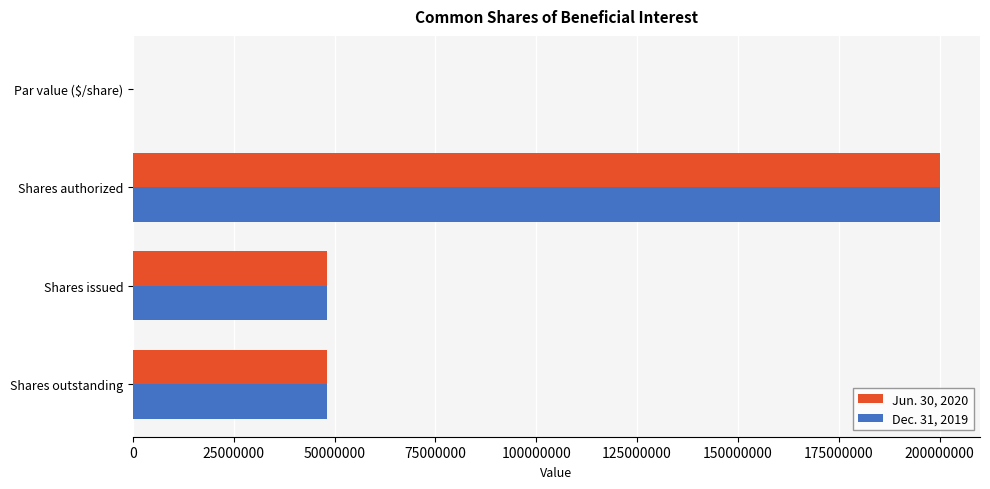

What is the maximum value shown in the chart?

200000000.0